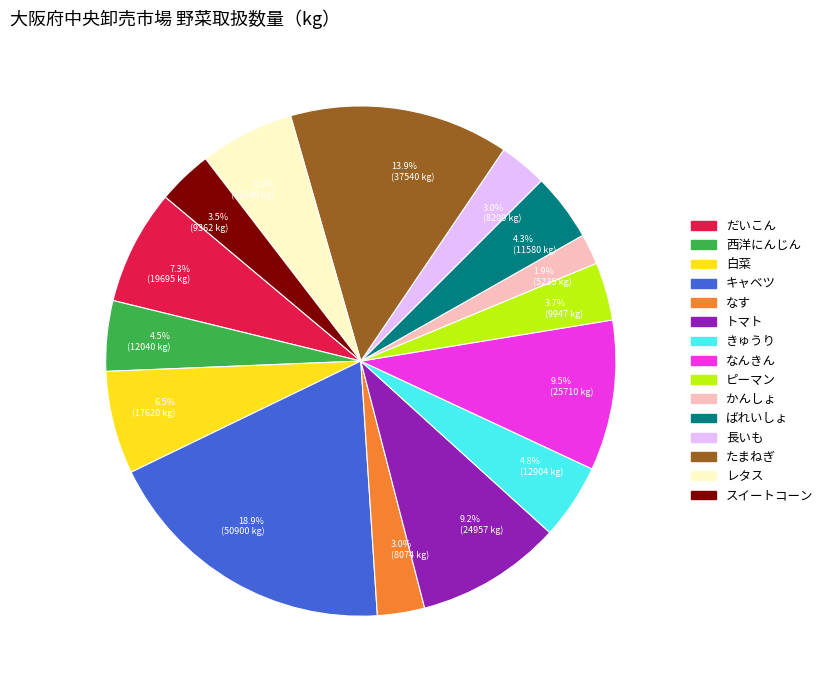

Approximately how many times larger is the value at 6.5% (17620 kg) compared to 3.7% (9947 kg)?

1.8